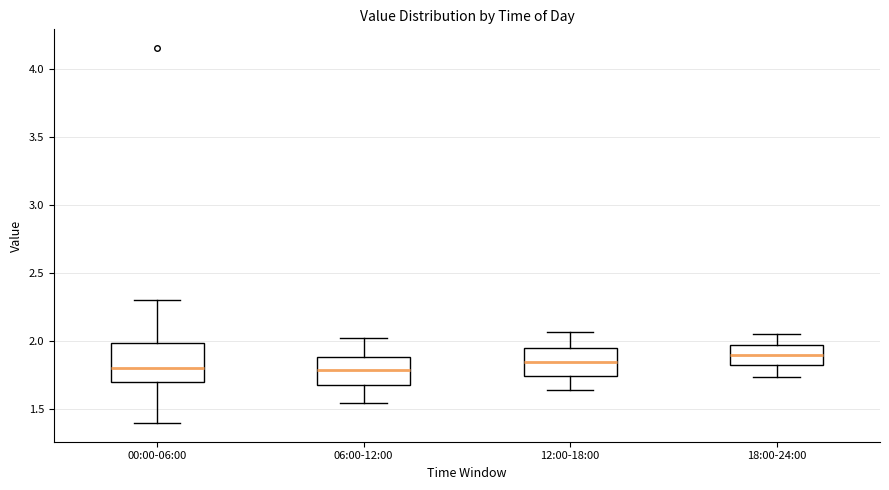

Comparing the boxes themselves (not the whiskers), which one is the tallest?

00:00-06:00